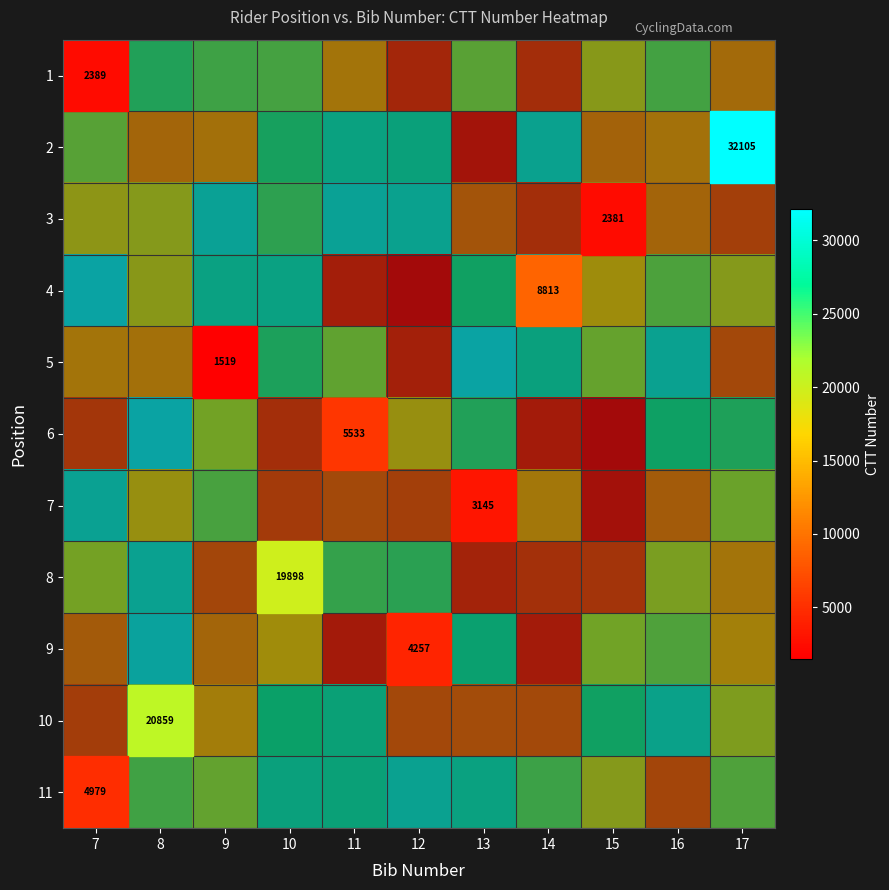

List the labels in order of row_8 value, largest first.

8, 13, 16, 15, 10, 17, 9, 7, 12, 14, 11